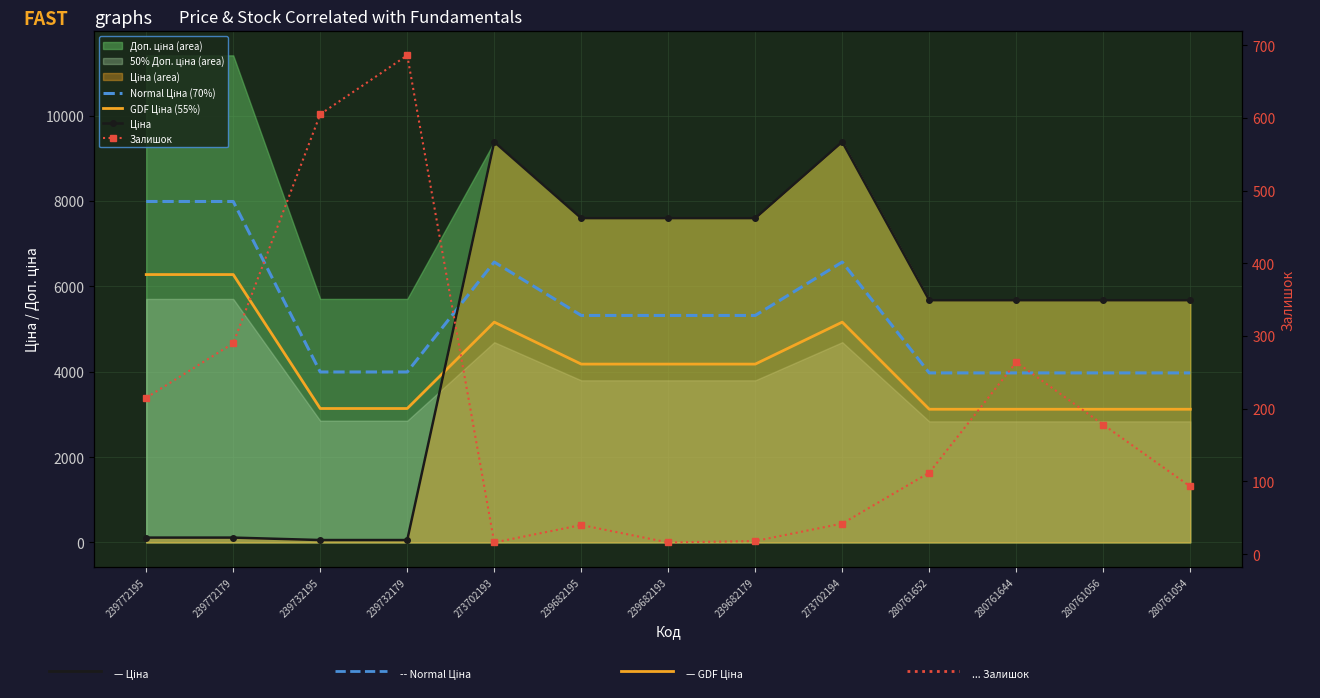

At which category is the sum across all series the highest?

273702194